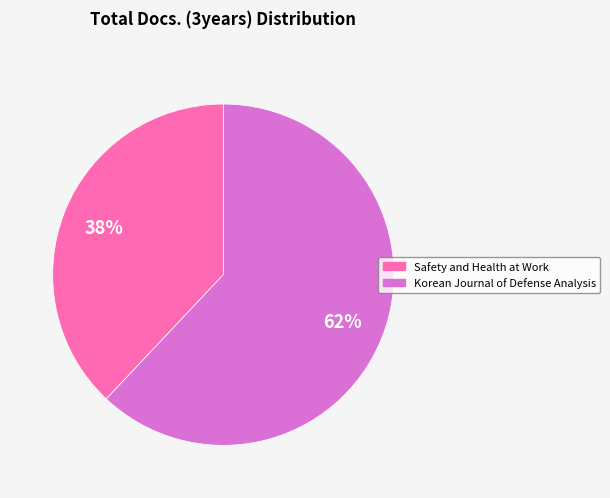

Approximately how many times larger is the value at Safety and Health at Work compared to Korean Journal of Defense Analysis?

0.6